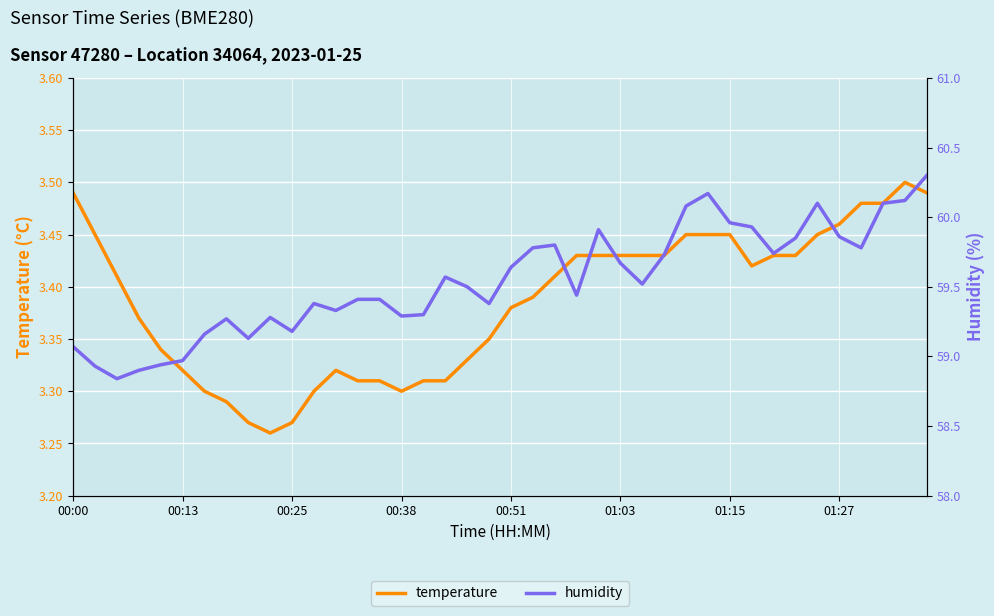

Is it true that humidity equals 38.4 at 32?

False